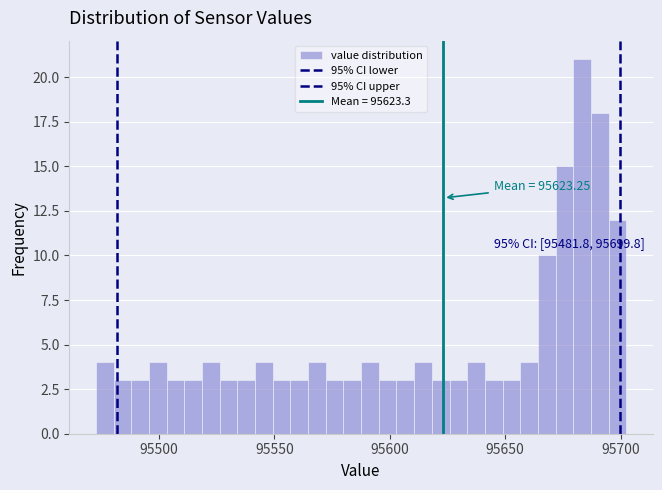

Around what value on the x-axis is the tallest bar? Give the approximate position of its centre, as read against the axis.

95685